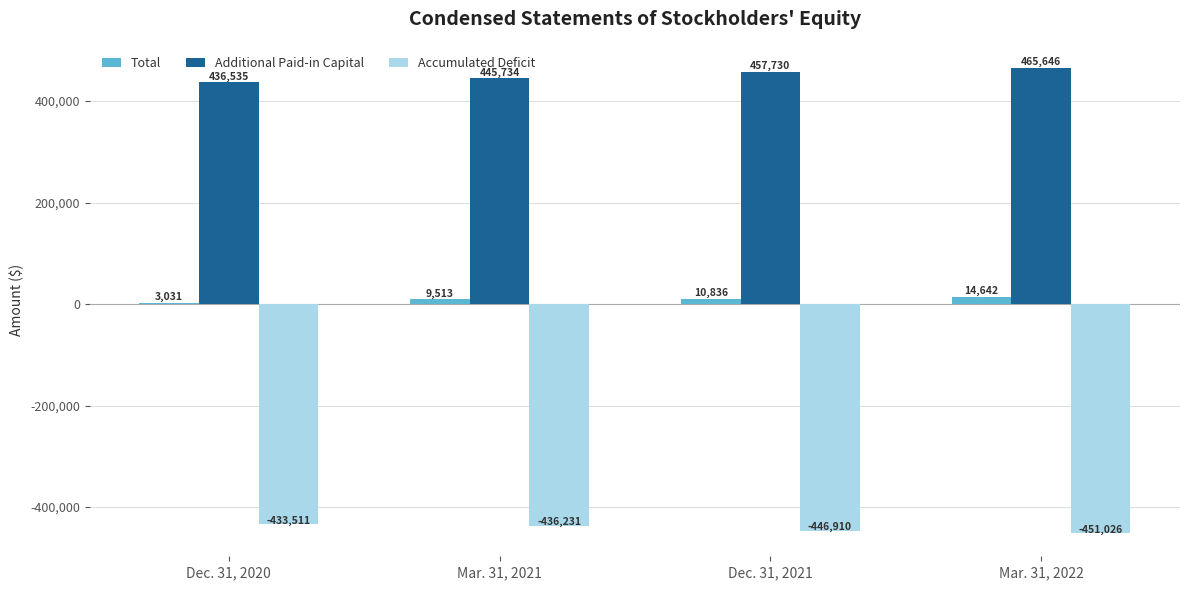

How many bars are there in each group?

3